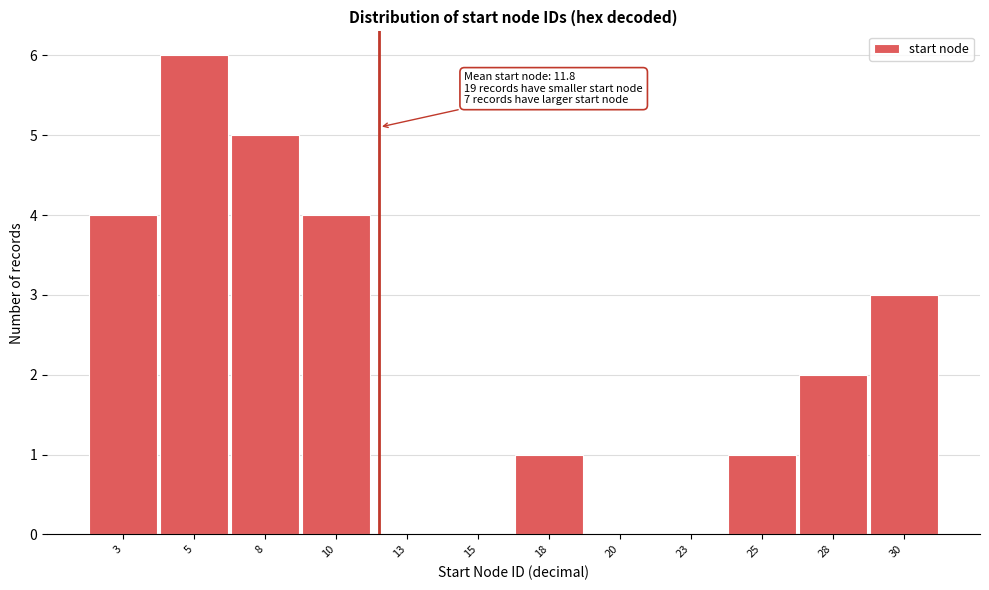

Over which range of the x-axis is the bar tallest?

4.0 to 6.5